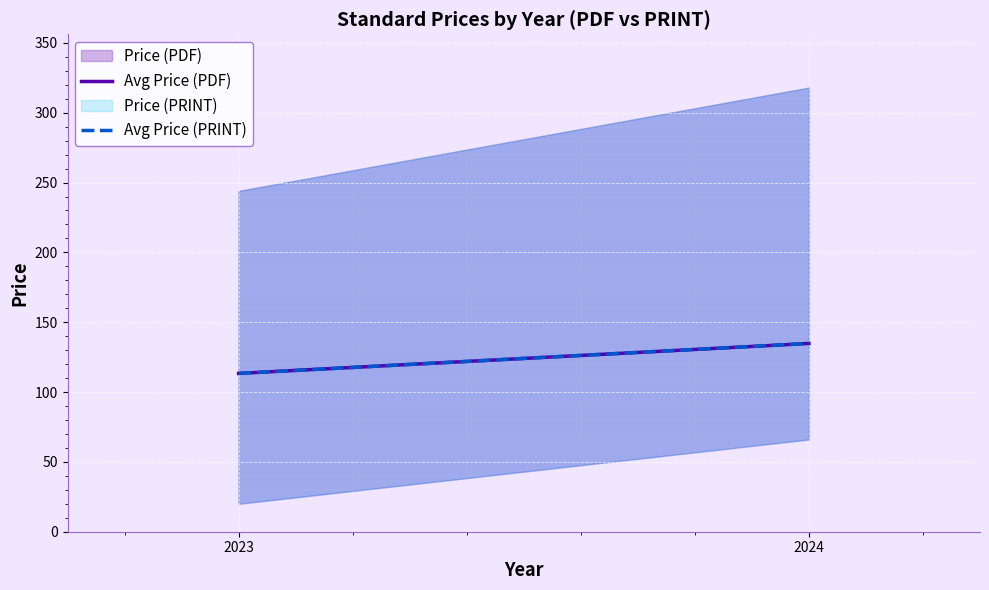

How many lines are shown in the chart?

2